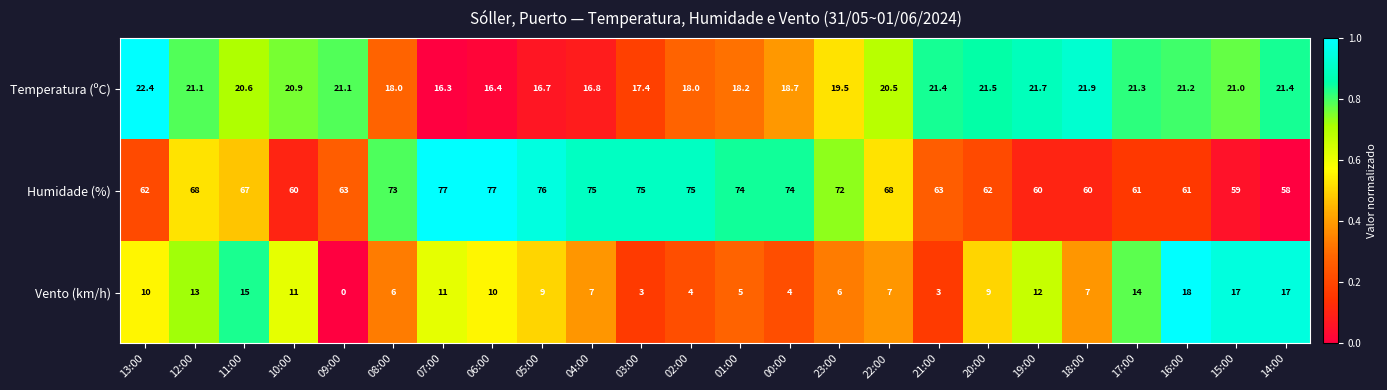

What is the approximate value of Temperatura (ºC) at 04:00?

16.8